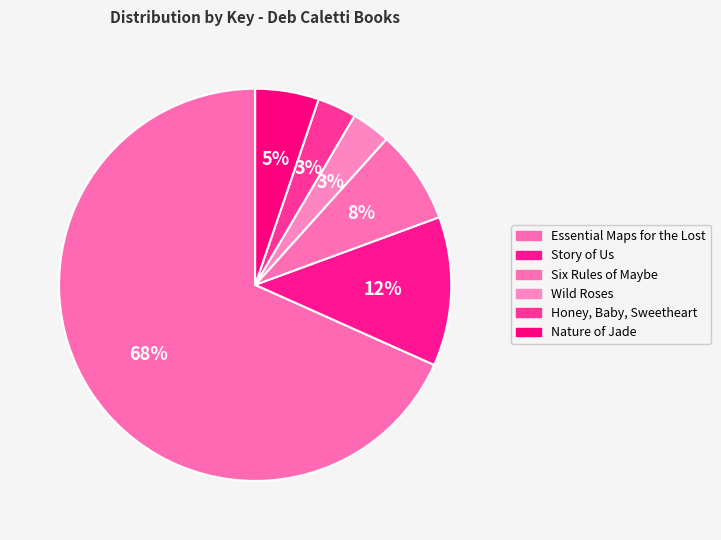

What is the smallest slice in the pie chart?

Honey, Baby, Sweetheart